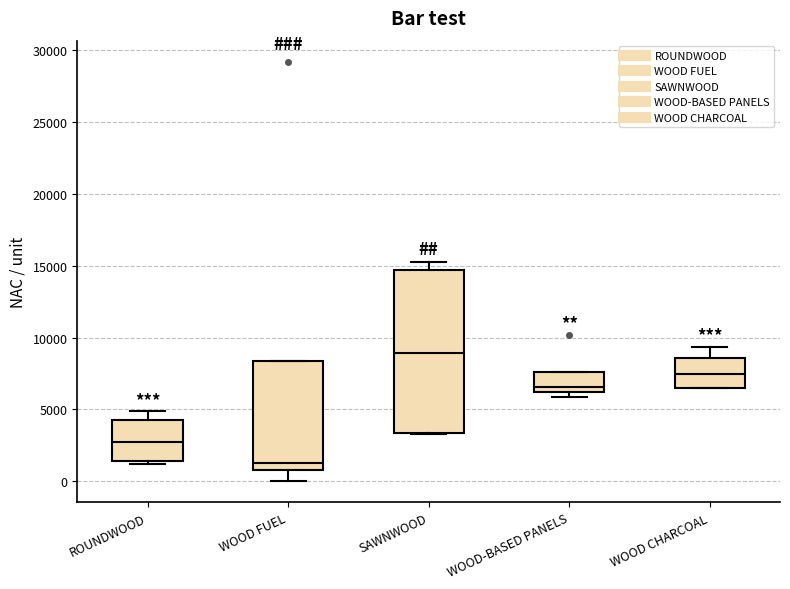

Reading left to right, read every box against the y-axis: the position of its median line, the range the box covers, and the ends of its whiskers. The values are not printed on the chart, so give them approximately, as read against the axis.

ROUNDWOOD: median 3000, box 1500 to 4500, whiskers 1000 to 5000
WOOD FUEL: median 1500, box 1000 to 8500, whiskers 0 to 8500
SAWNWOOD: median 9000, box 3500 to 14500, whiskers 3500 to 15000
WOOD-BASED PANELS: median 6500, box 6000 to 7500, whiskers 6000 (just below the box's lower edge) to 7500
WOOD CHARCOAL: median 7500, box 6500 to 8500, whiskers 6500 to 9500